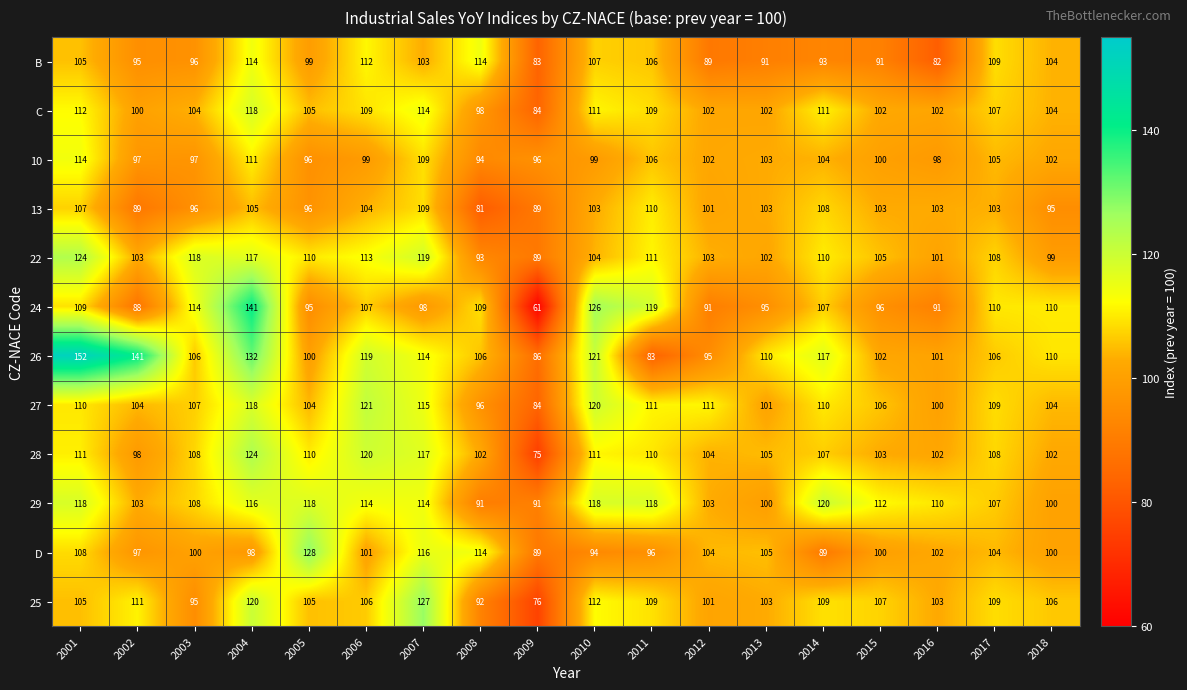

What is the average value of the 13 series?

100